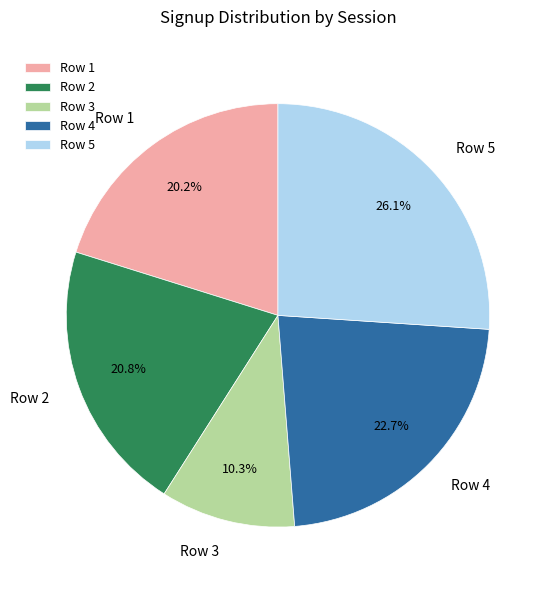

Is there a majority slice in this chart?

No